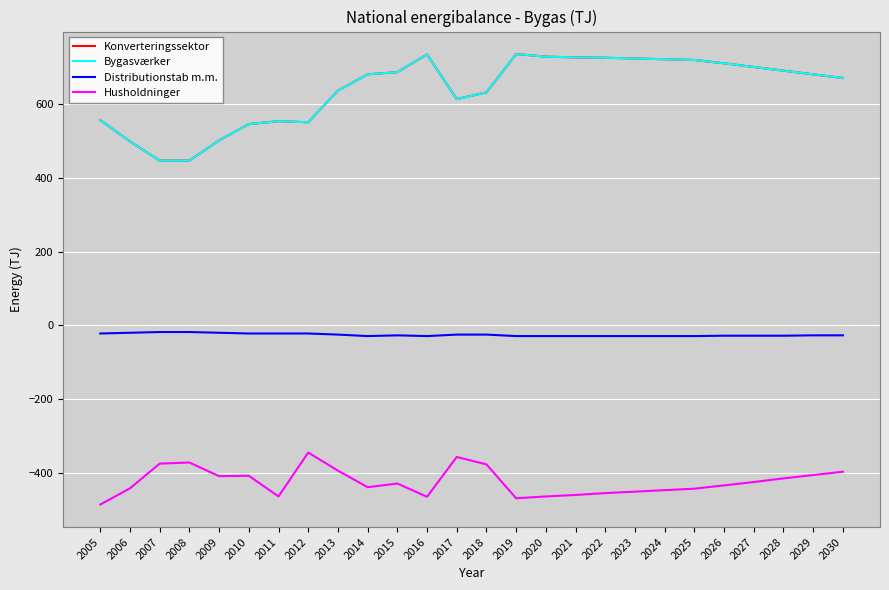

At which label is Husholdninger closest to -415?

2028